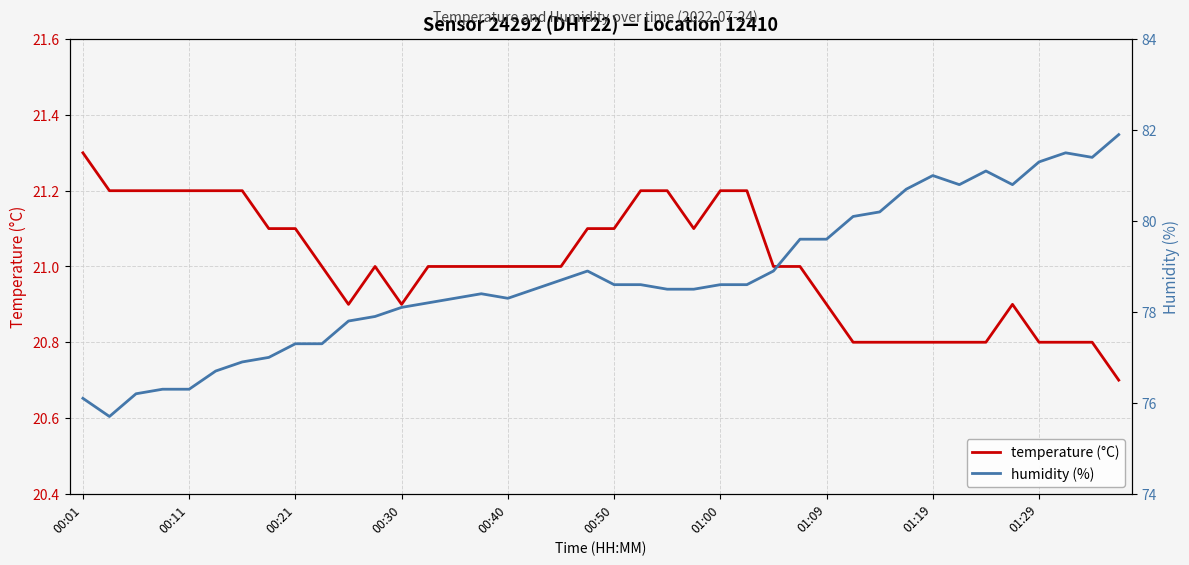

What is the lowest value of the temperature (°C) series?

20.7